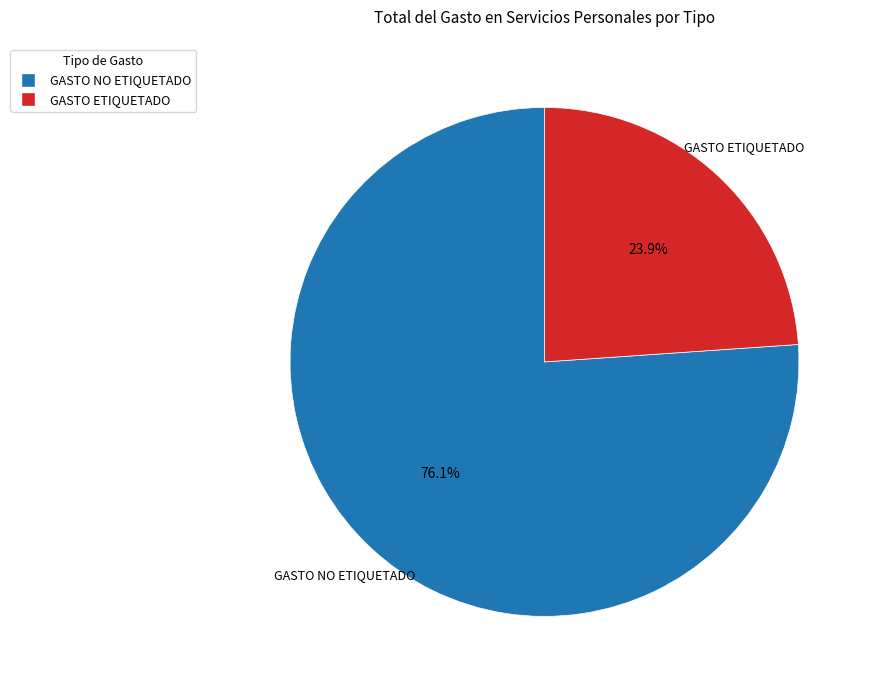

How many segments does this pie chart have?

2